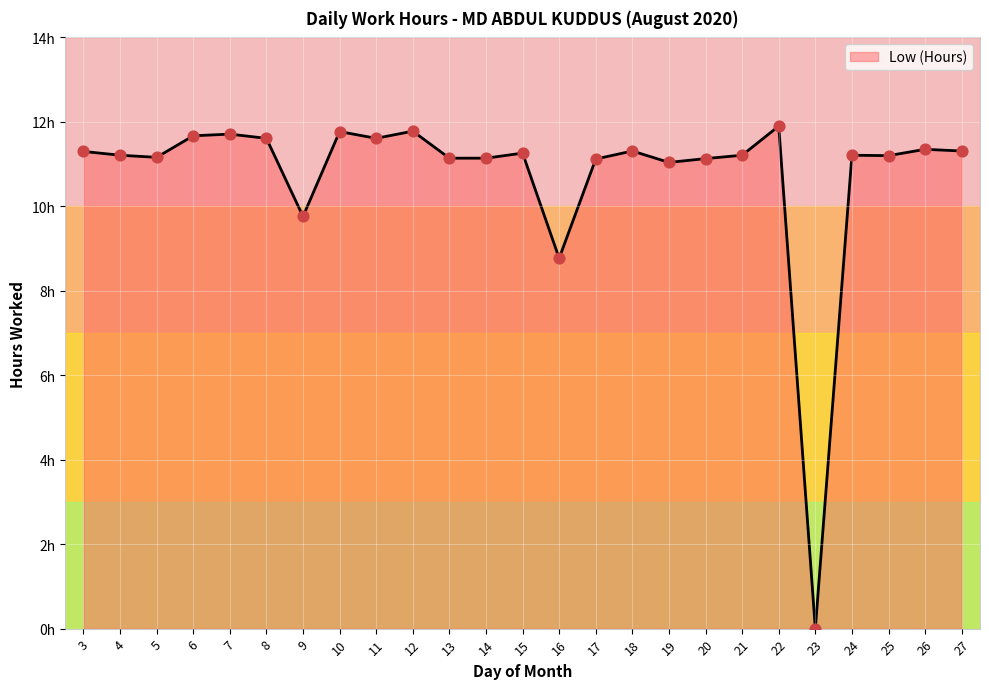

Which has a higher value, 26 or 18?

26